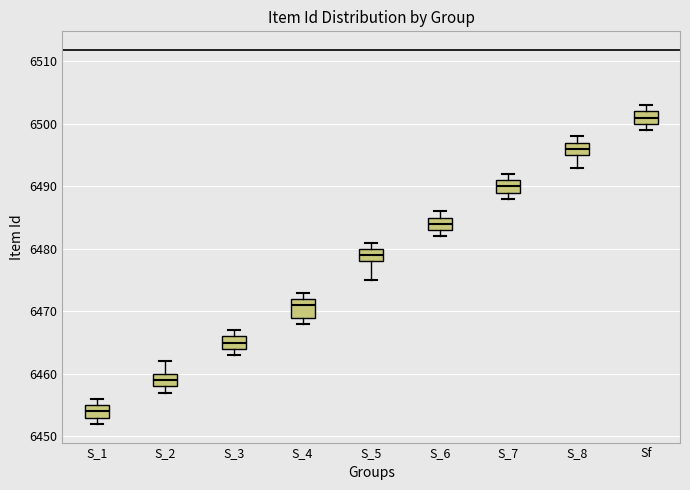

Reading left to right, read every box against the y-axis: the position of its median line, the range the box covers, and the ends of its whiskers. The values are not printed on the chart, so give them approximately, as read against the axis.

S_1: median 6454, box 6453 to 6455, whiskers 6452 to 6456
S_2: median 6459, box 6458 to 6460, whiskers 6457 to 6462
S_3: median 6465, box 6464 to 6466, whiskers 6463 to 6467
S_4: median 6471, box 6469 to 6472, whiskers 6468 to 6473
S_5: median 6479, box 6478 to 6480, whiskers 6475 to 6481
S_6: median 6484, box 6483 to 6485, whiskers 6482 to 6486
S_7: median 6490, box 6489 to 6491, whiskers 6488 to 6492
S_8: median 6496, box 6495 to 6497, whiskers 6493 to 6498
Sf: median 6501, box 6500 to 6502, whiskers 6499 to 6503